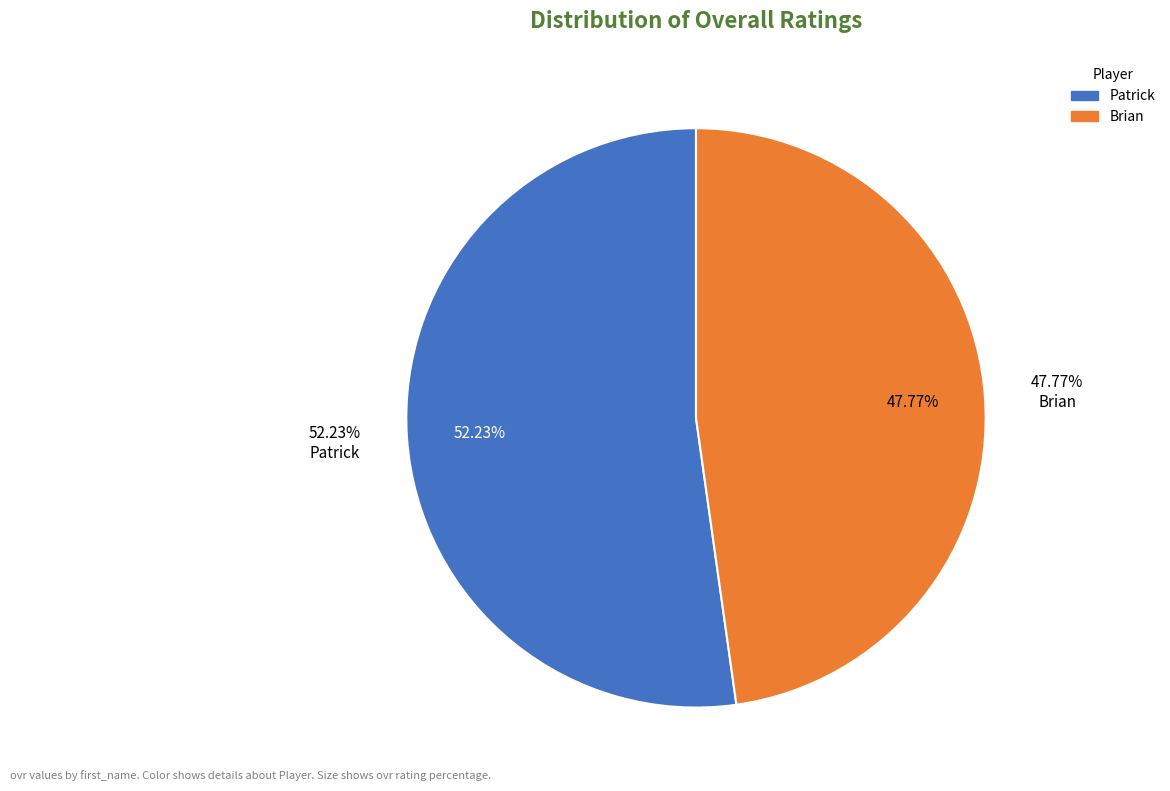

To the nearest percent, what is the average slice percentage?

50%